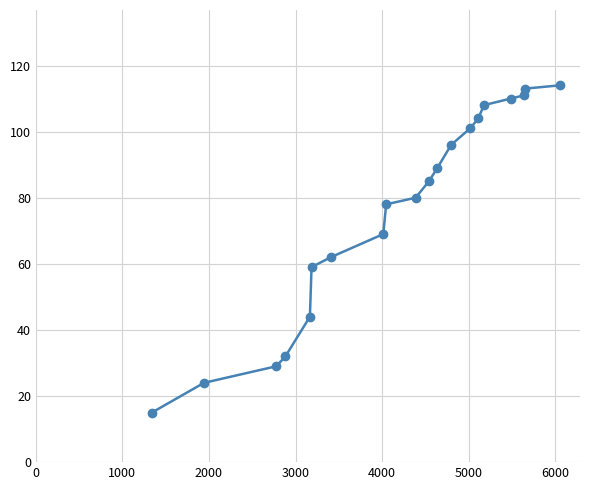

What is the sum of all values?

1523